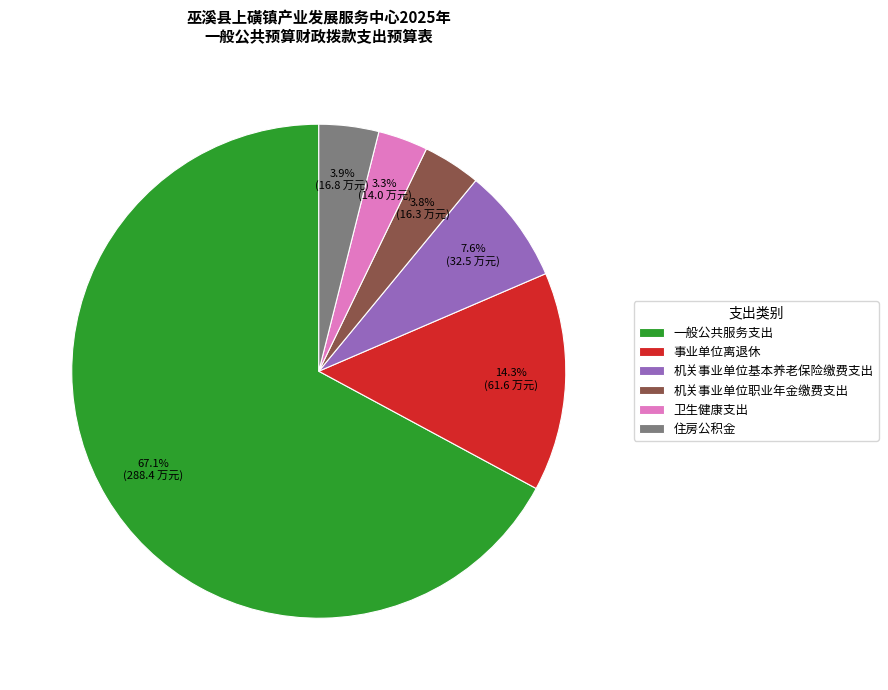

How much of the chart is everything except 一般公共服务支出?

32.9%